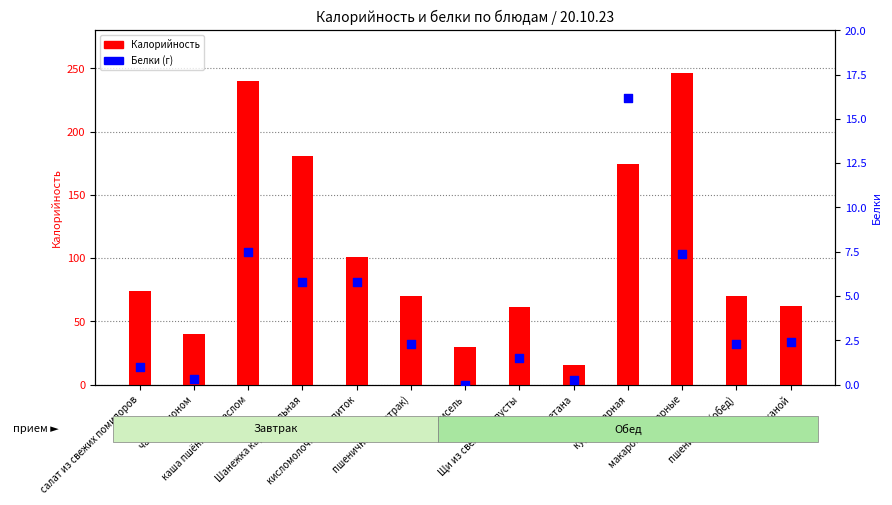

Which series contains the highest Y value?

Калорийность